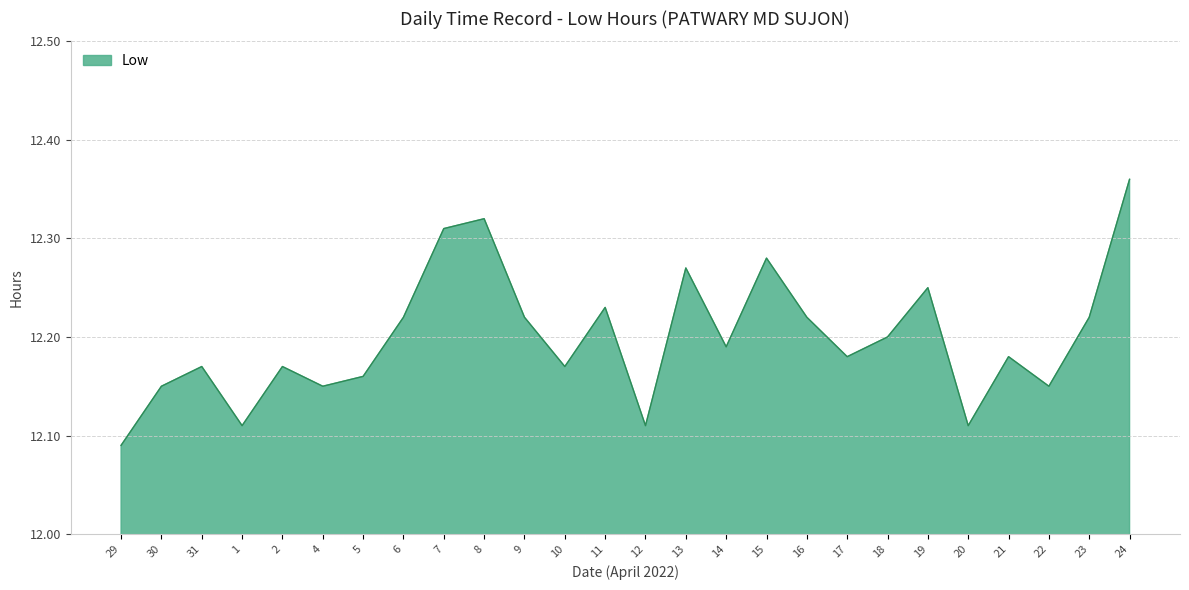

Does the chart display data point markers on the line(s)?

No